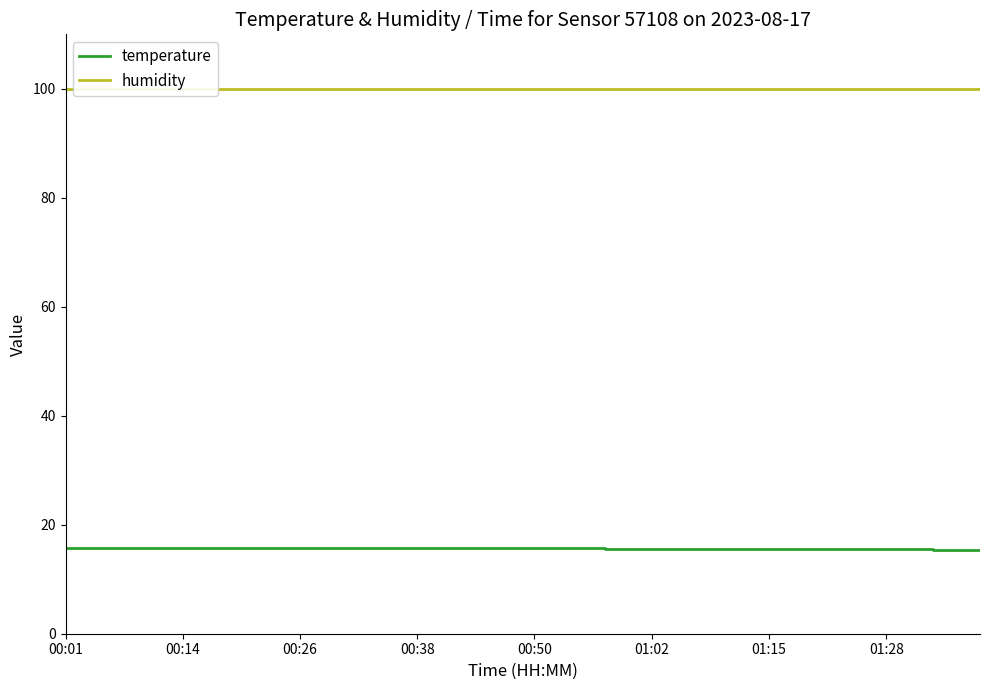

True or false: humidity has more than 0 points higher than both neighbors.

False